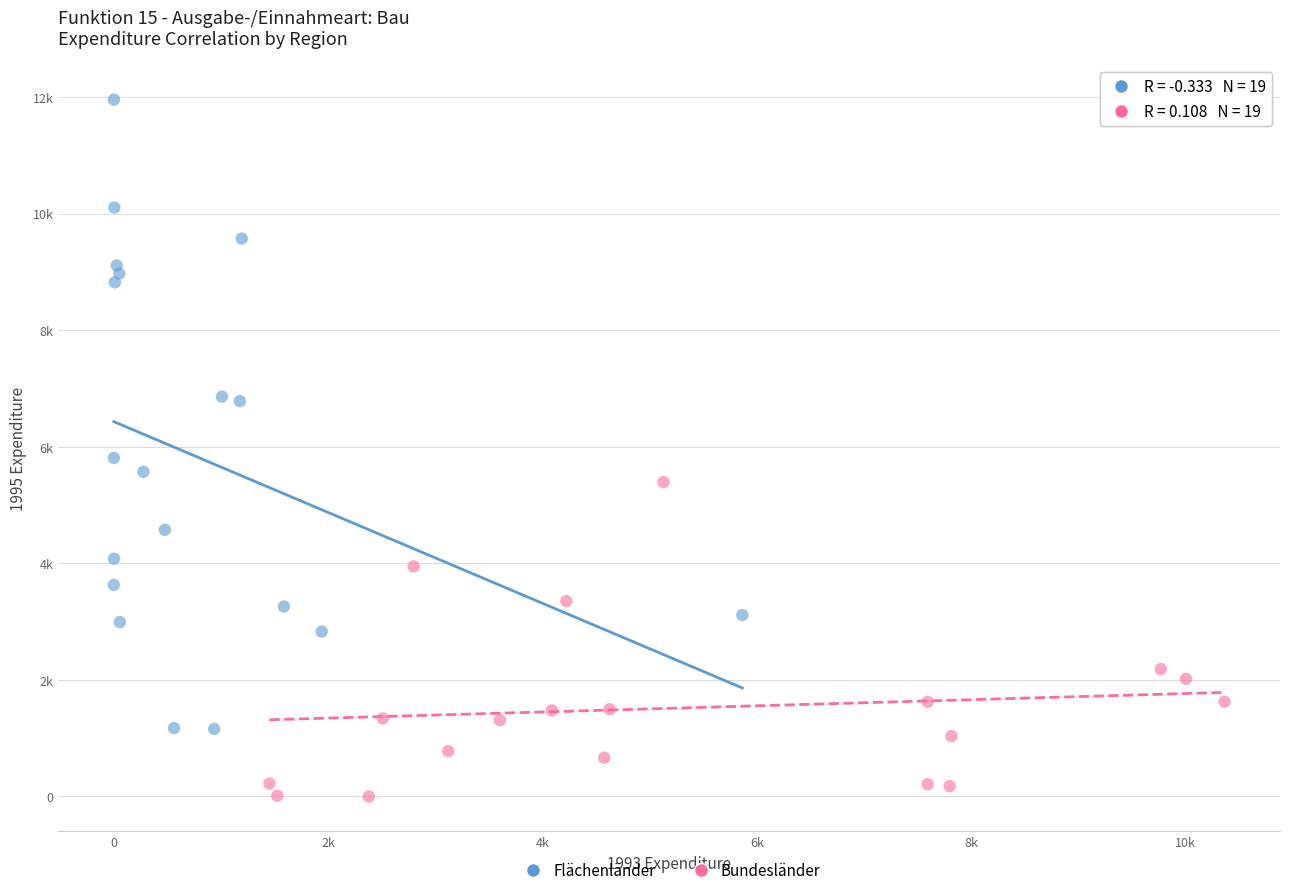

Which series contains the highest Y value?

Flächenländer